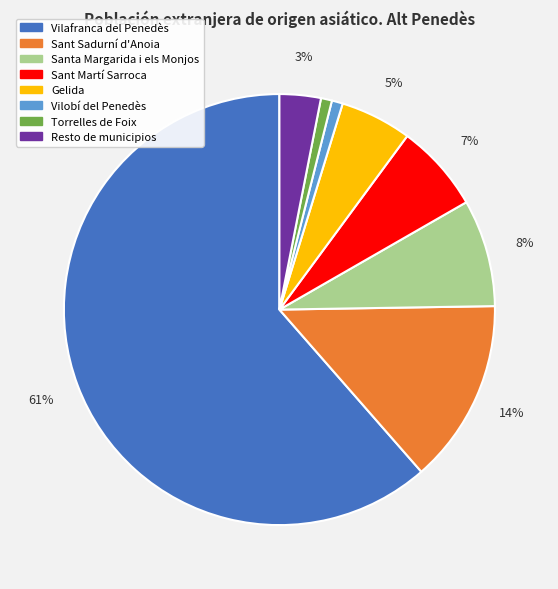

How many segments does this pie chart have?

8